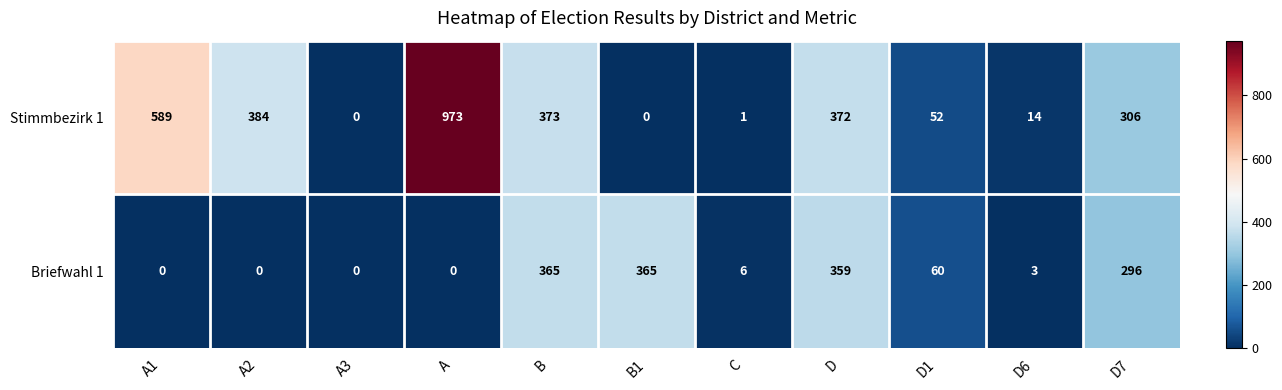

At which label is Stimmbezirk 1 closest to 486?

A2